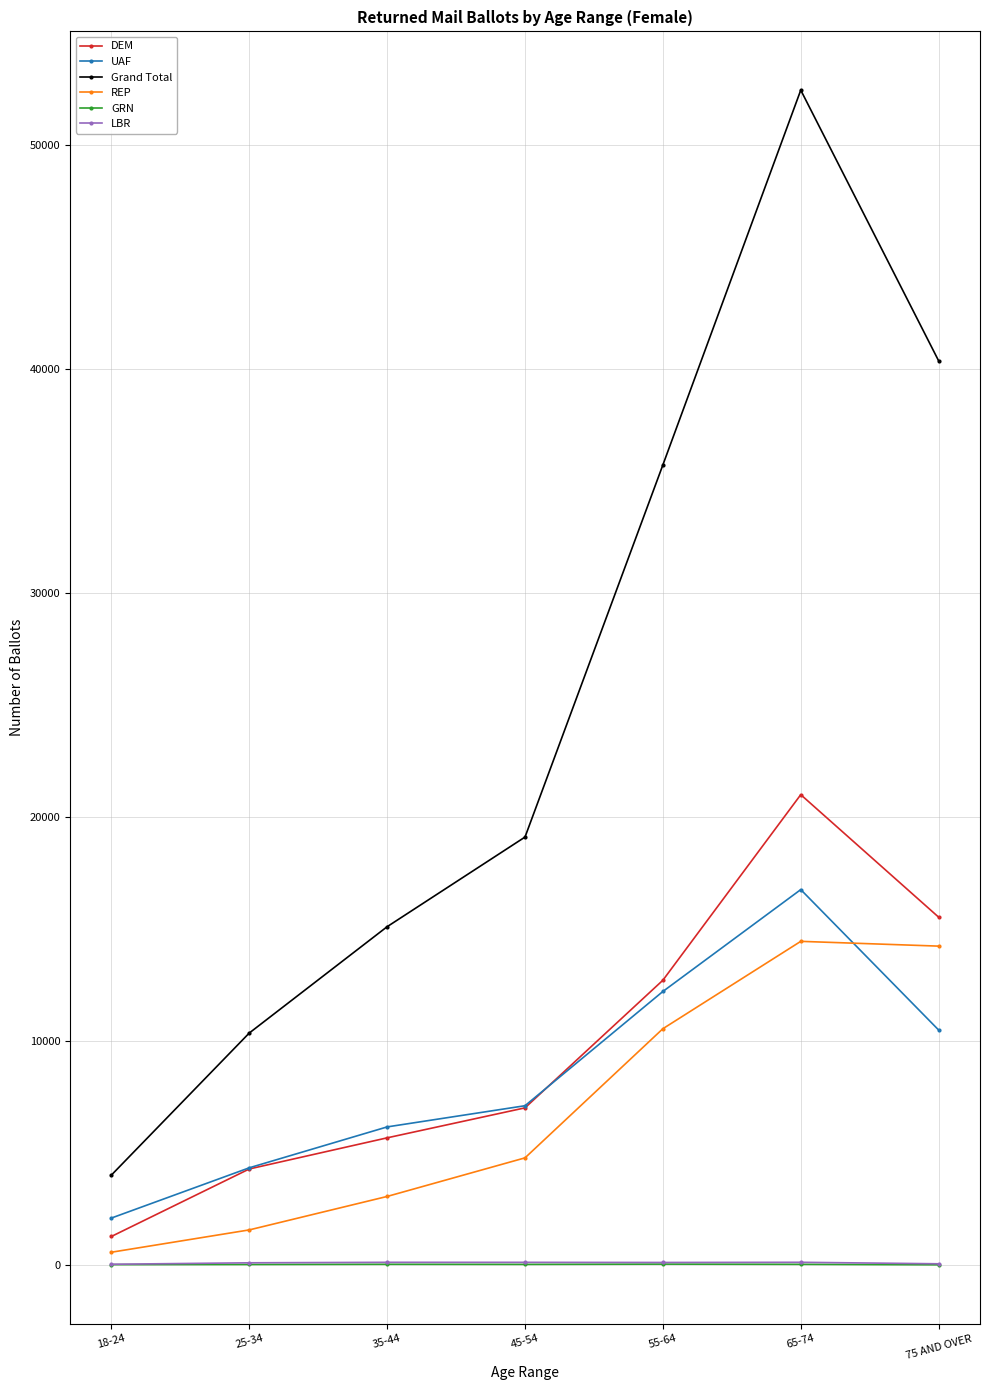

How many data points does each series have?

7